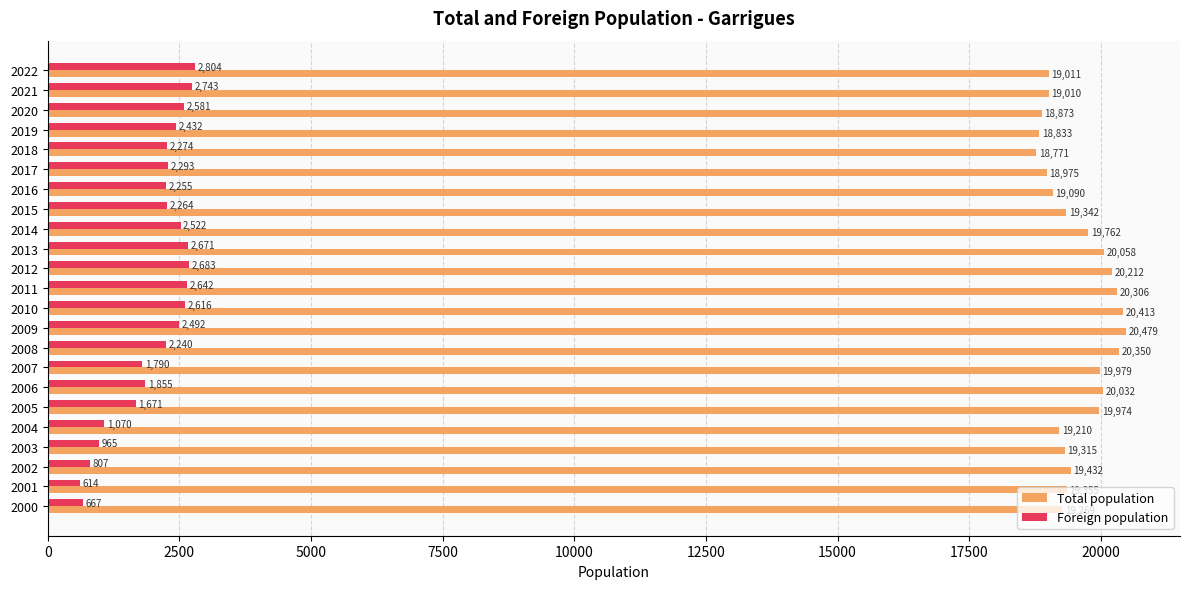

Rank the series by their average value, from highest to lowest.

Total population, Foreign population